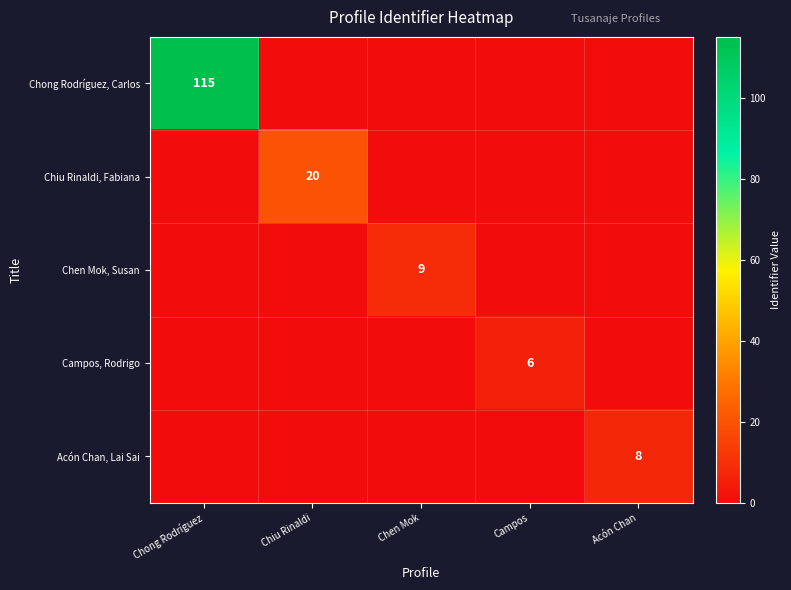

True or false: Chiu Rinaldi, Fabiana has a value of 20 at Chiu Rinaldi.

True